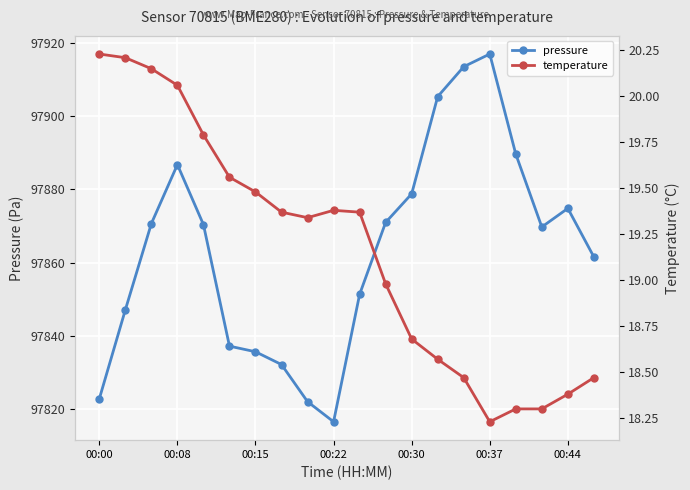

How many lines are shown in the chart?

2